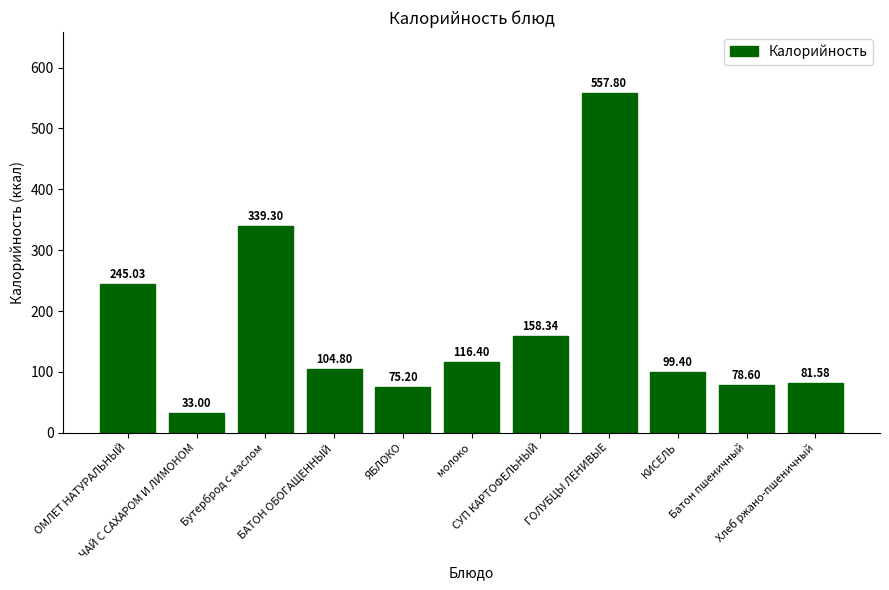

Reading left to right, what are all the values shown in this chart?

ОМЛЕТ НАТУРАЛЬНЫЙ=245.0	ЧАЙ С САХАРОМ И ЛИМОНОМ=33.0	Бутерброд с маслом=339.3	БАТОН ОБОГАЩЕННЫЙ=104.8	ЯБЛОКО=75.2	молоко=116.4	СУП КАРТОФЕЛЬНЫЙ=158.3	ГОЛУБЦЫ ЛЕНИВЫЕ=557.8	КИСЕЛЬ=99.4	Батон пшеничный=78.6	Хлеб ржано-пшеничный=81.6